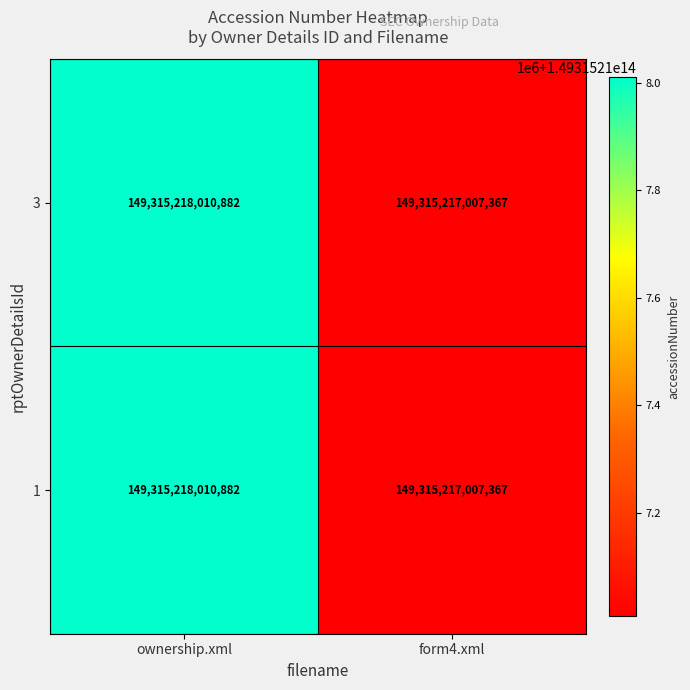

List the series in order of their overall mean, lowest first.

1, 3